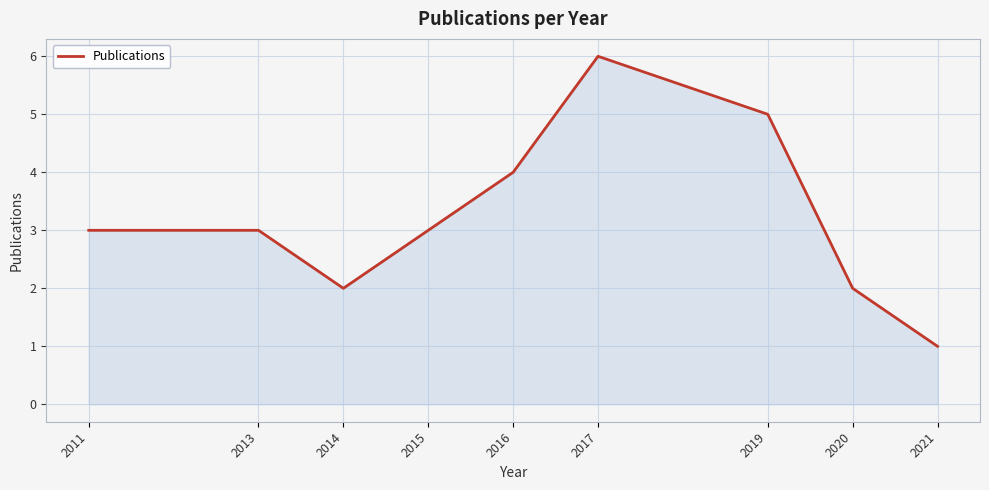

What is the change in value from 2013 to 2017?

+3